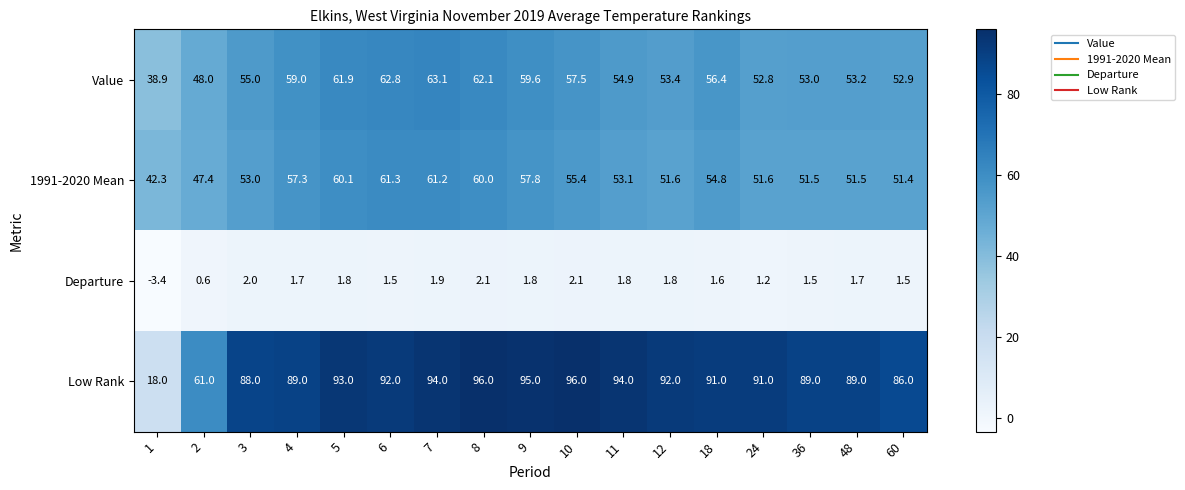

What is the spread (max minus min) of values at 6?

90.5